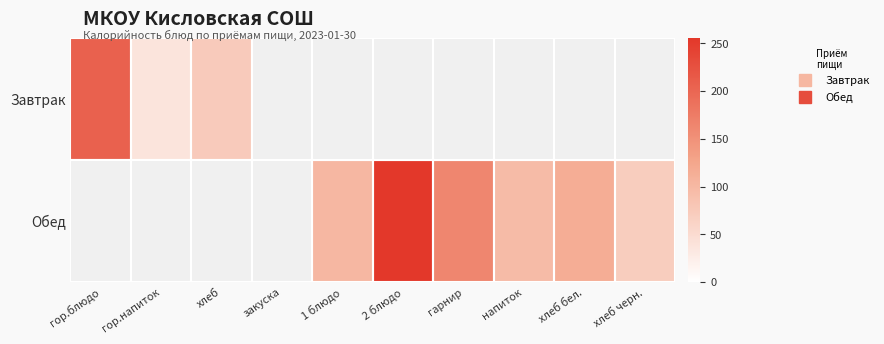

What is the lowest value of the Завтрак series?

38.0